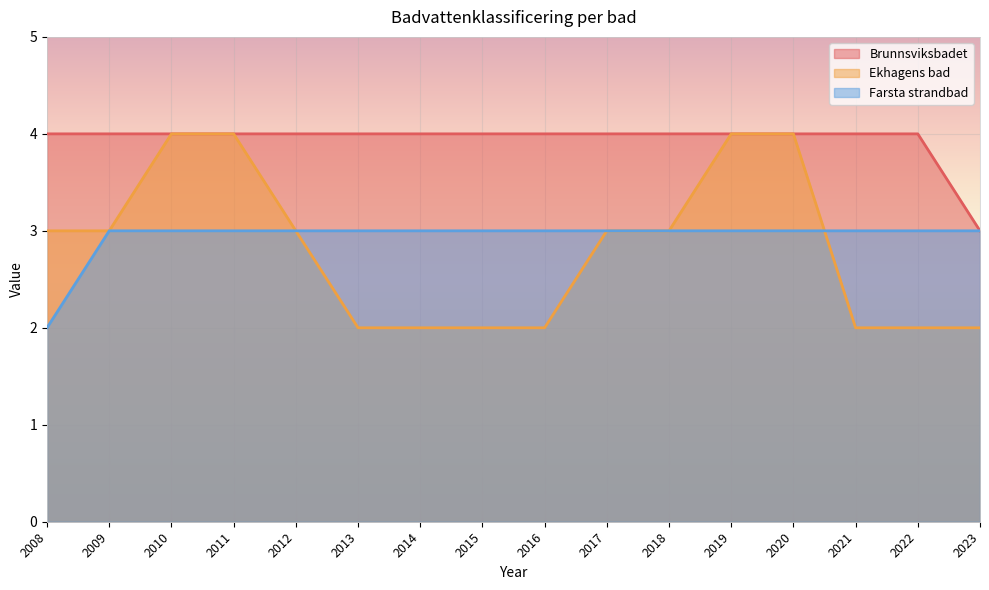

Is the value of Ekhagens bad at 2008 greater than the value of Brunnsviksbadet at 2012?

No